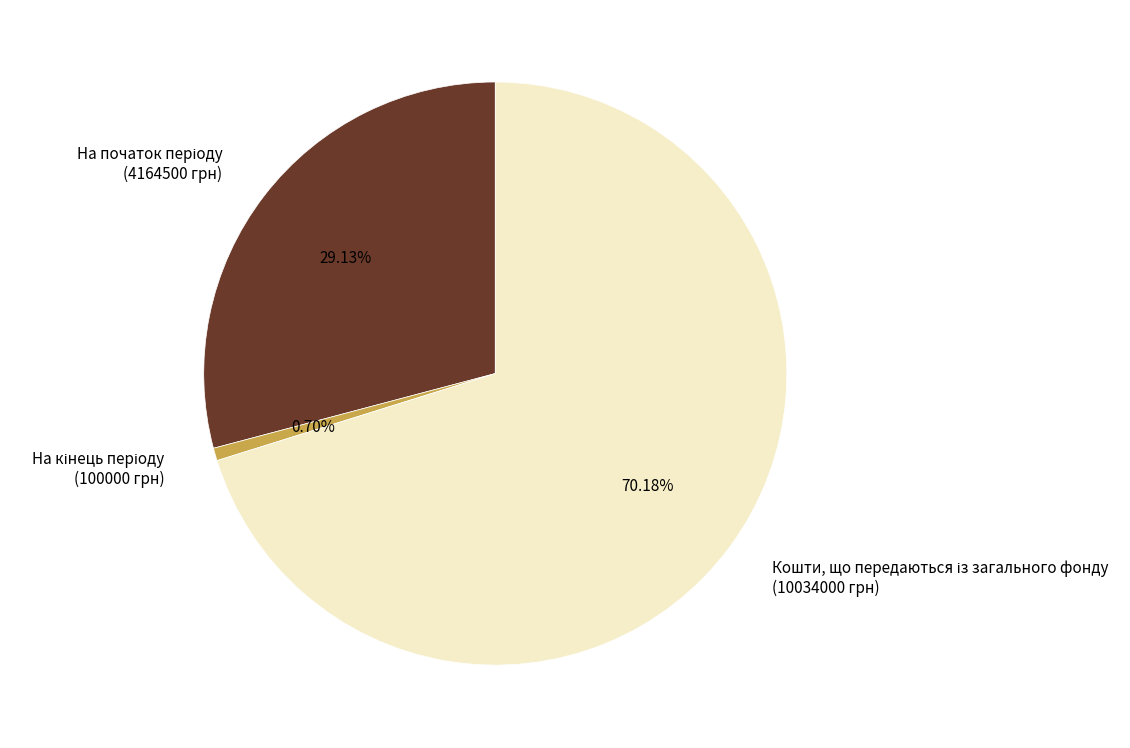

Does any single category account for the majority?

Yes